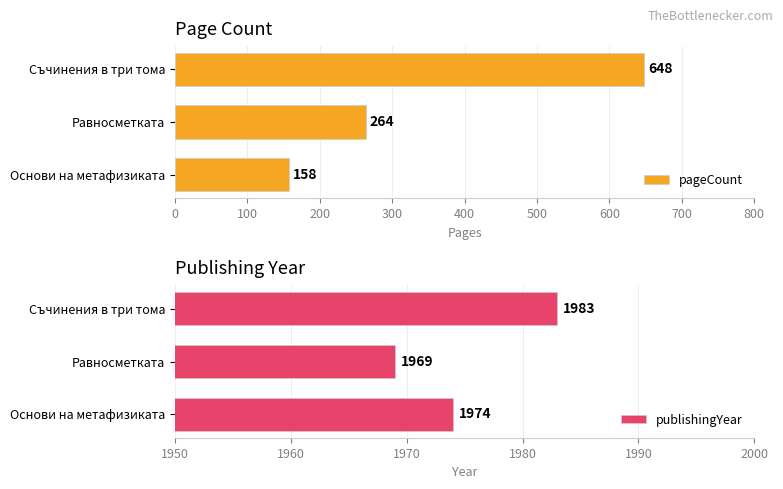

What value does the pageCount series have at Основи на метафизиката?

158